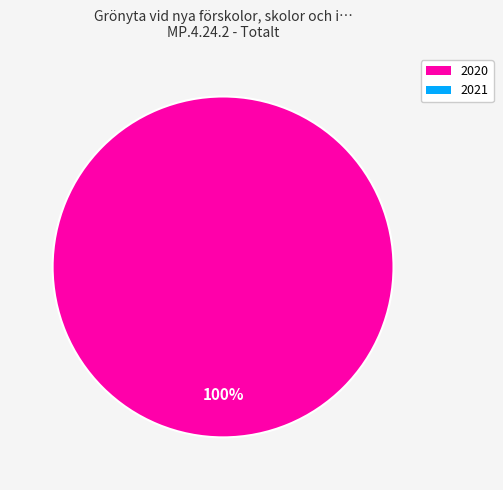

Is there any slice that represents more than half of the pie?

Yes